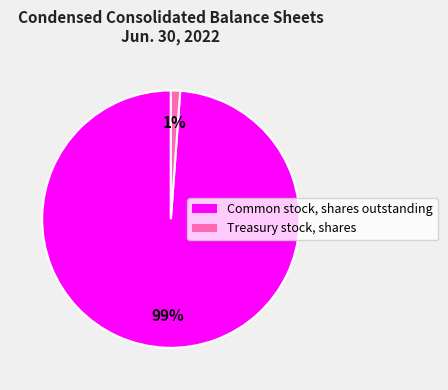

What is the smallest slice in the pie chart?

Treasury stock, shares